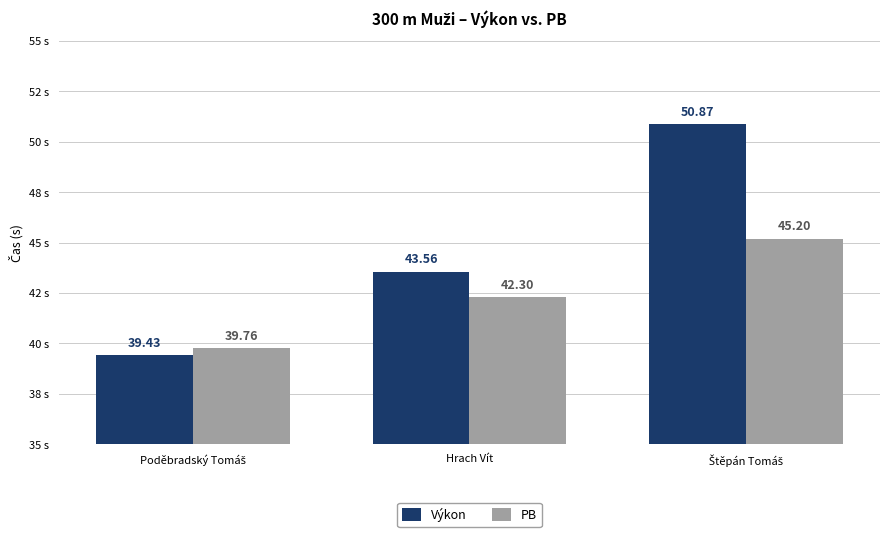

What are all the series names shown in the legend?

Výkon, PB